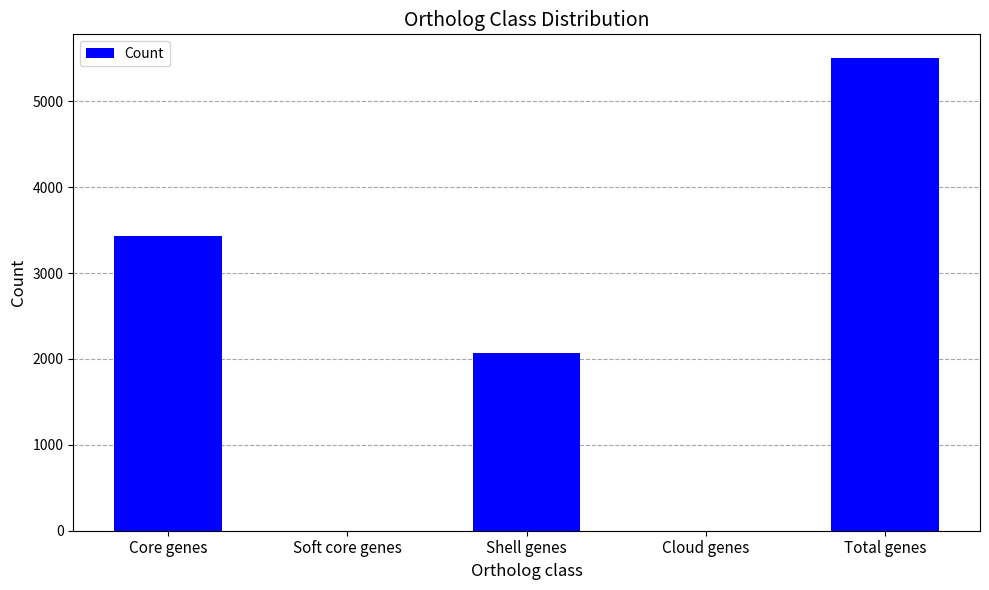

Count the number of data series in this chart.

1